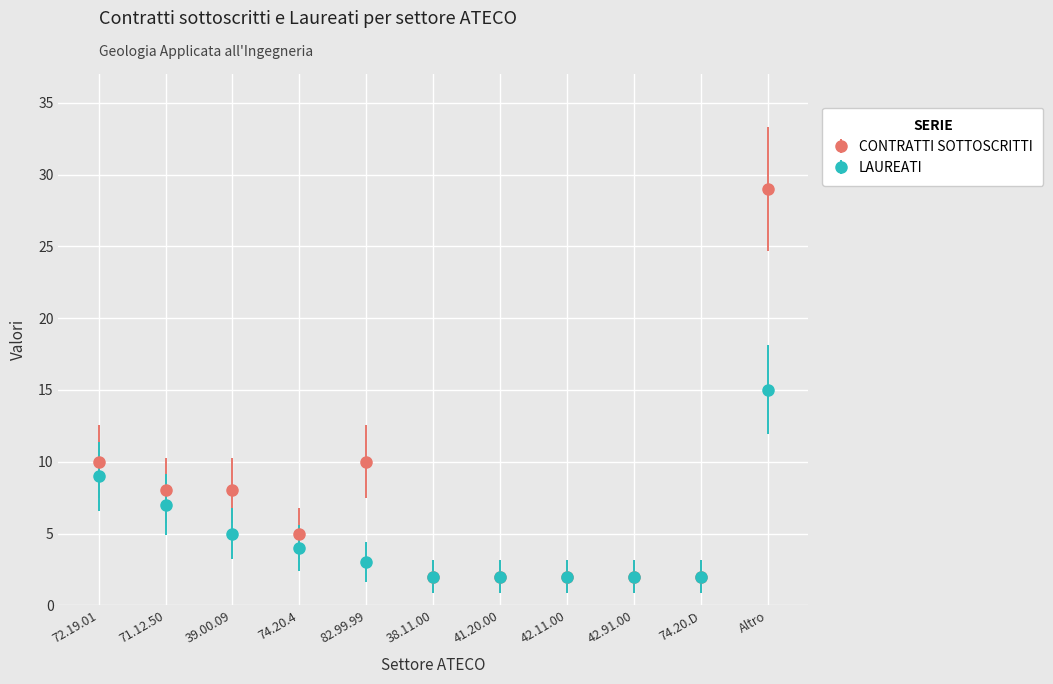

Reading left to right, transcribe all the data shown in this chart.

CONTRATTI SOTTOSCRITTI: 10	8	8	5	10	2	2	2	2	2	29
LAUREATI: 9	7	5	4	3	2	2	2	2	2	15